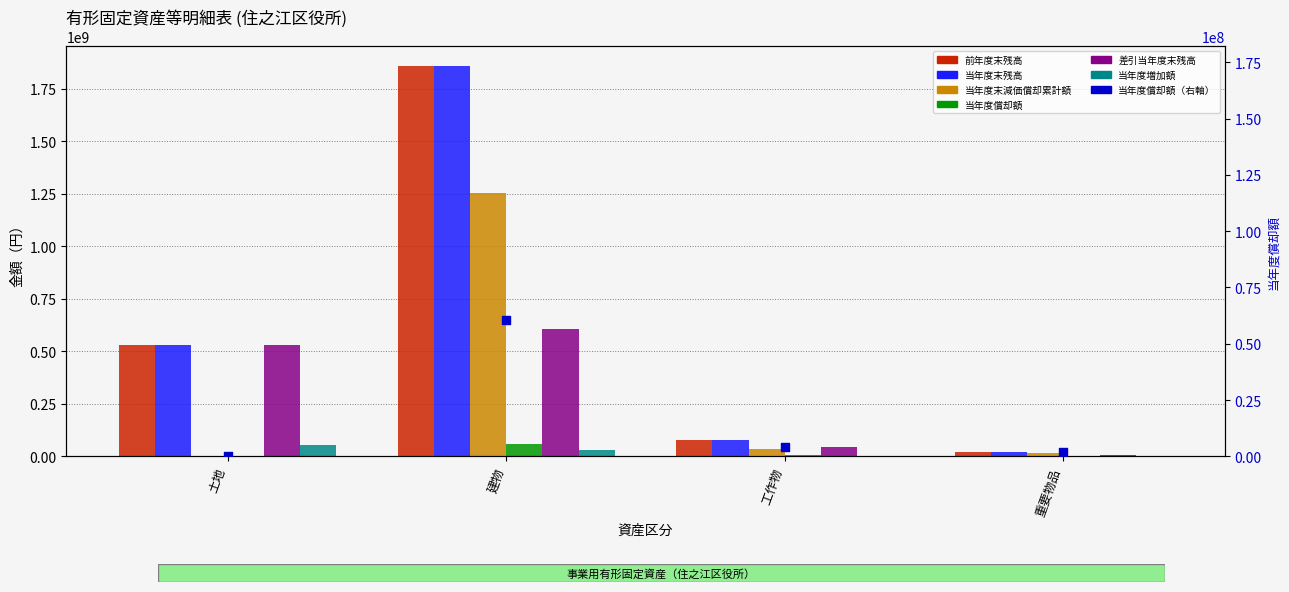

Is the value of 差引当年度末残高 at 工作物 greater than the value of 当年度償却額 at 土地?

Yes